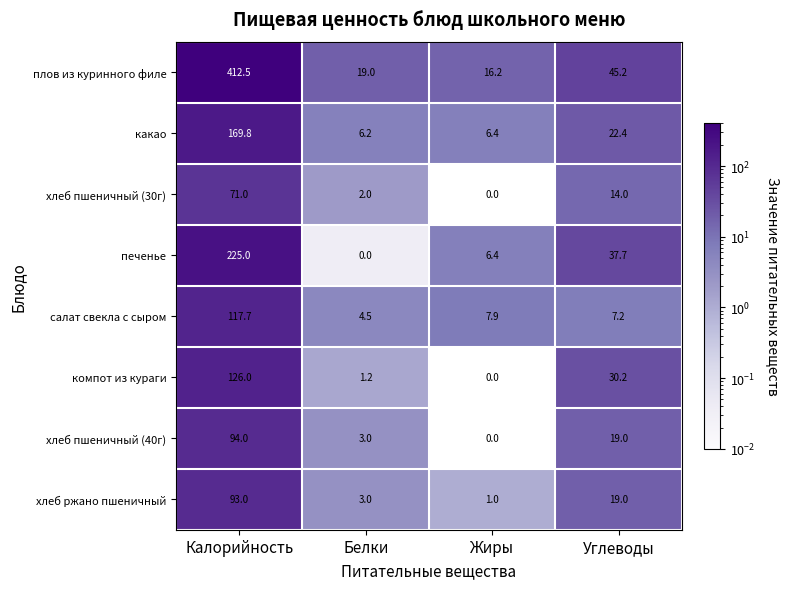

Which series changed the most between Калорийность and Белки?

плов из куринного филе